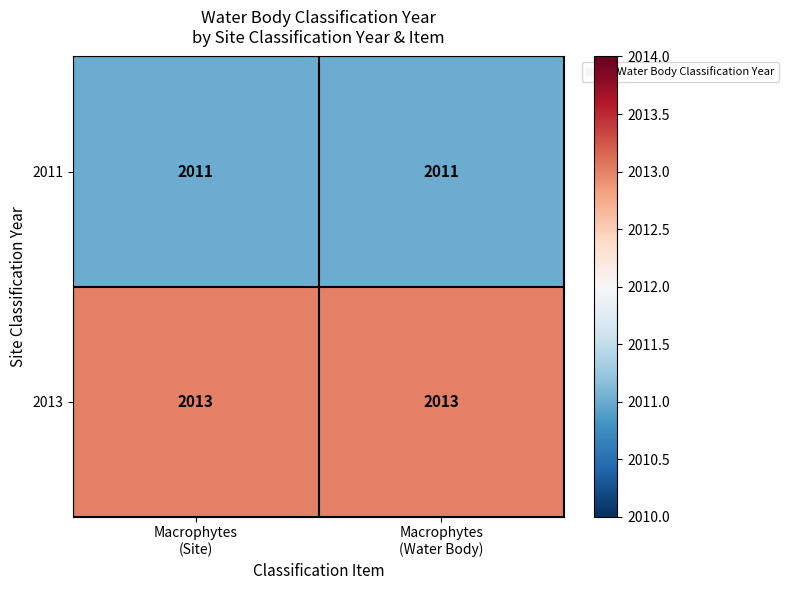

Reading left to right, list all the values displayed in this chart.

2011: 2011	2011
2013: 2013	2013